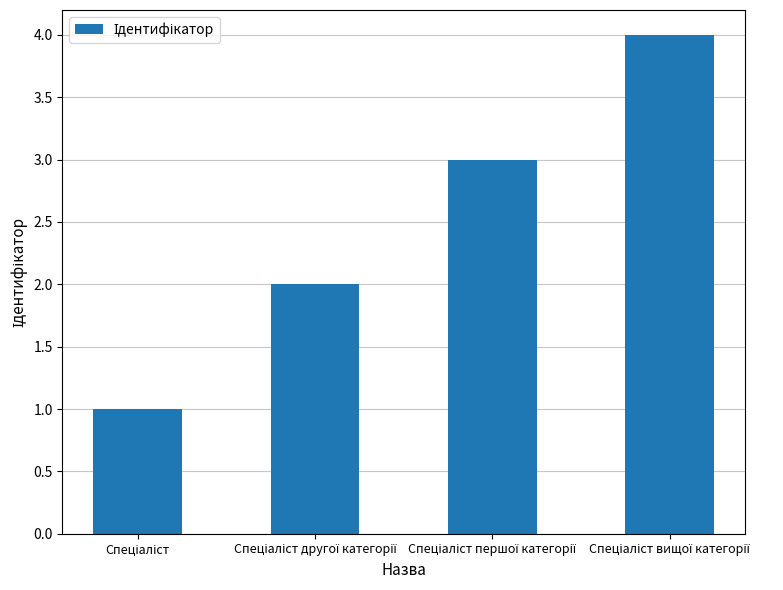

What is the sum of all values?

10